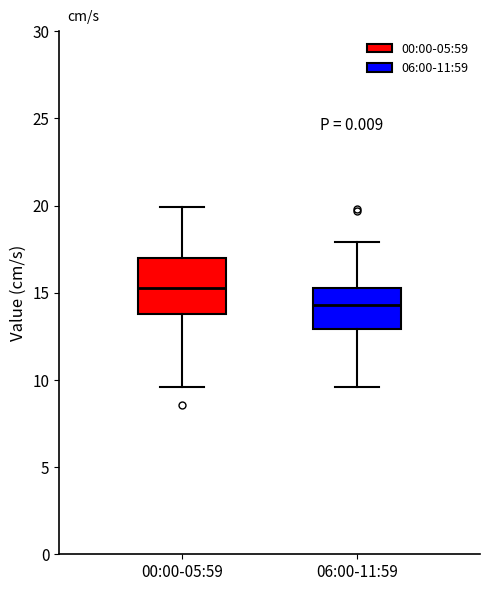

Which box is the tallest, from its lower edge to its upper edge?

00:00-05:59